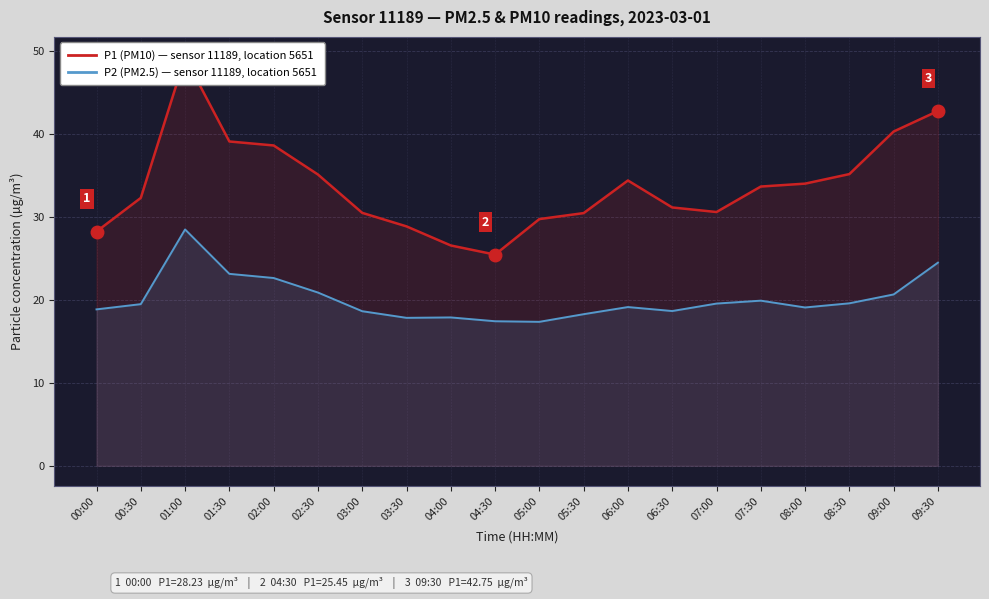

Where does the P2 (PM2.5) — sensor 11189 series first go above 19?

00:30